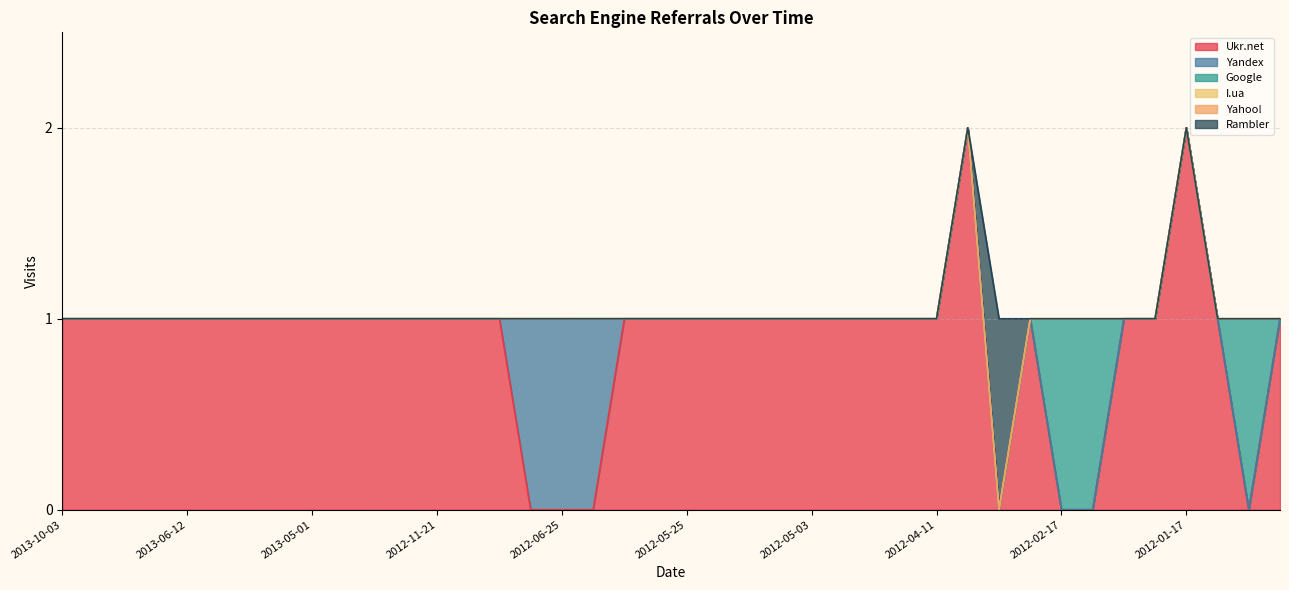

What is the total value across all series at 2012-05-25?

1